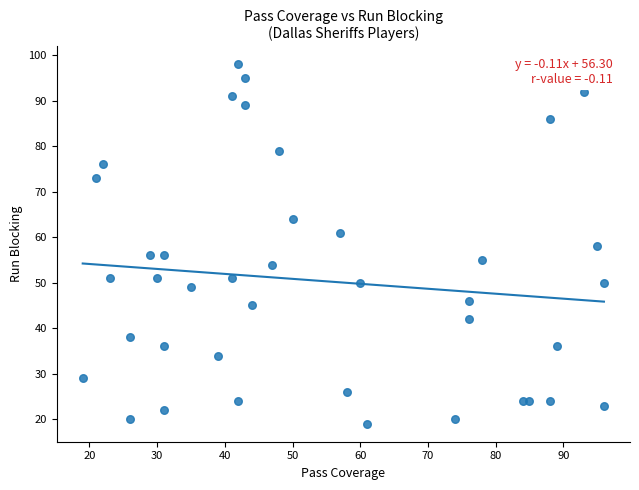

What is the range of Y values (max minus min)?

79